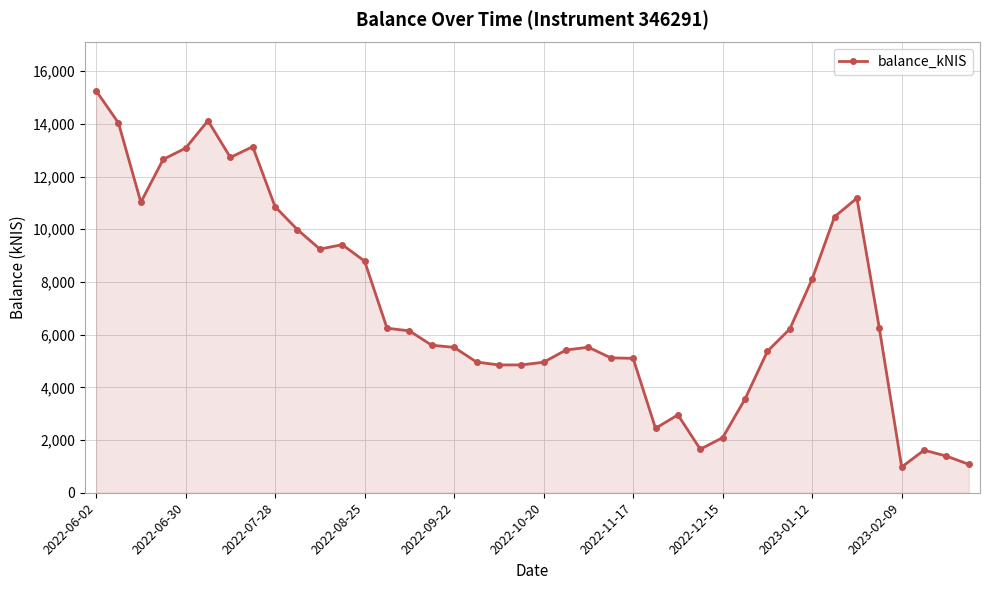

What is the value of the 26th point from the left?

2445.1